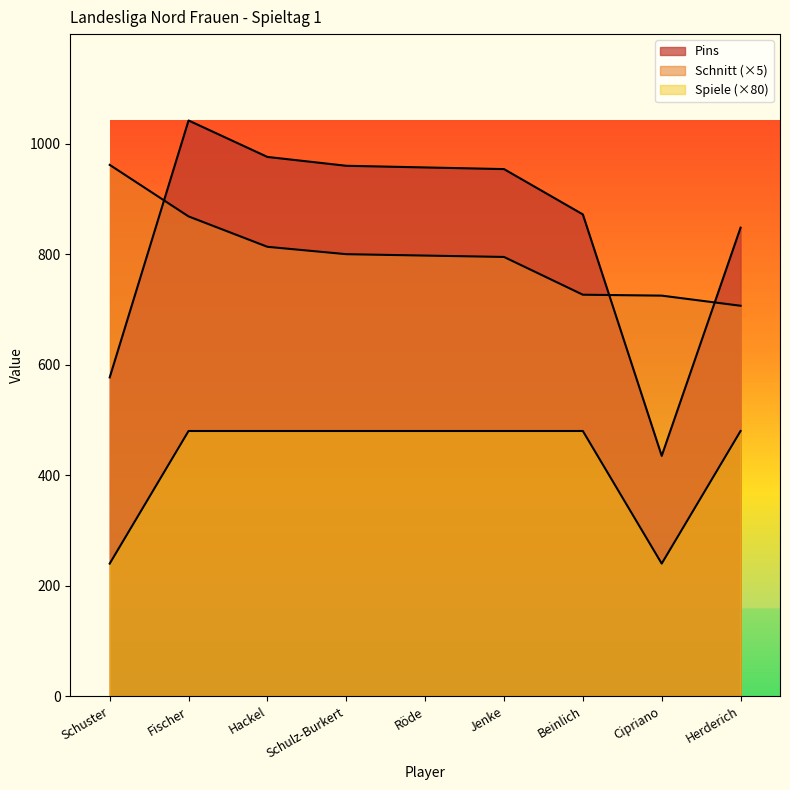

Where does the Schnitt series first go above 797?

Schuster